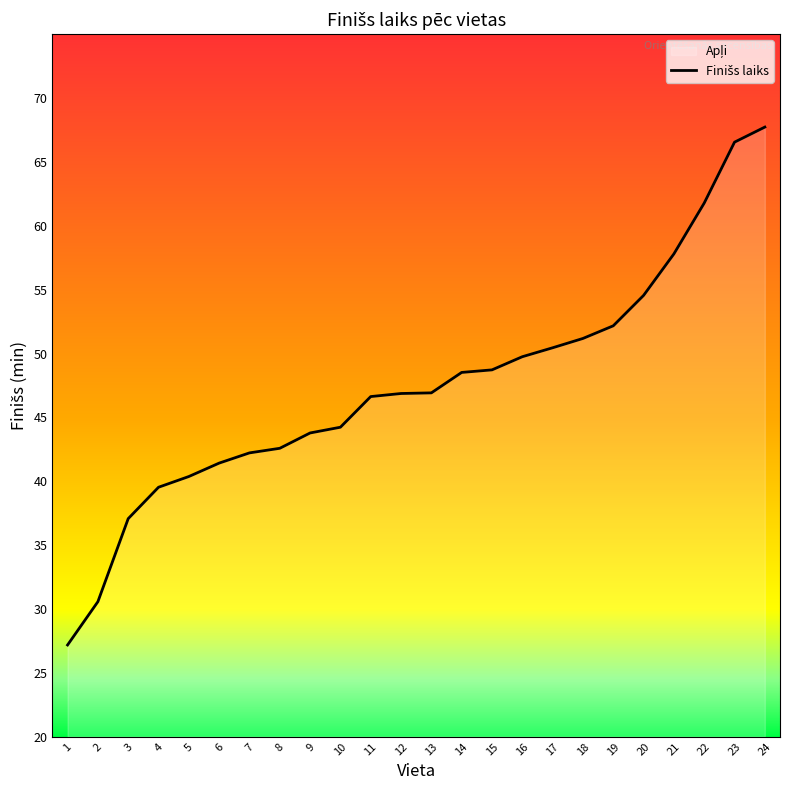

The chart shows a value of 43.8 at 9. True or false?

True